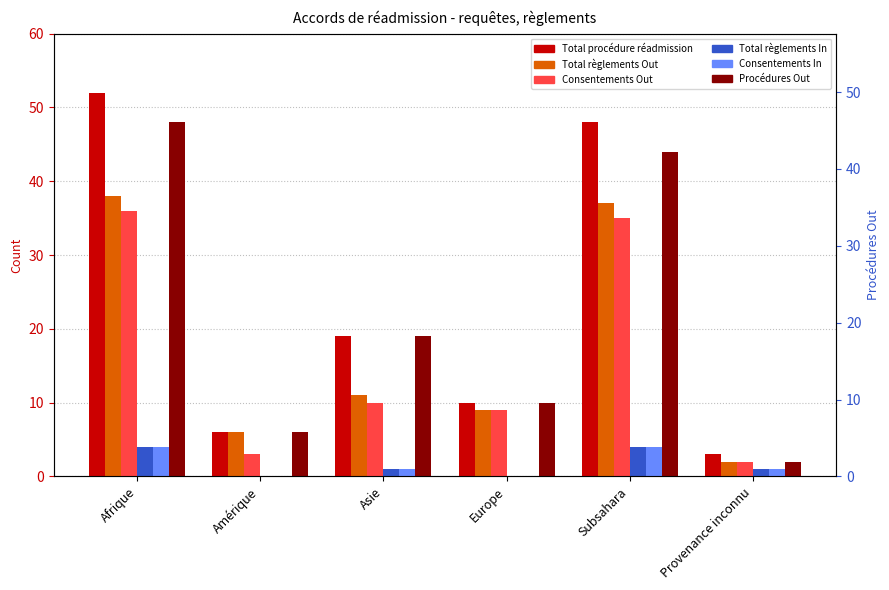

Between Amérique and Asie, which series saw the biggest shift?

Total procédure réadmission